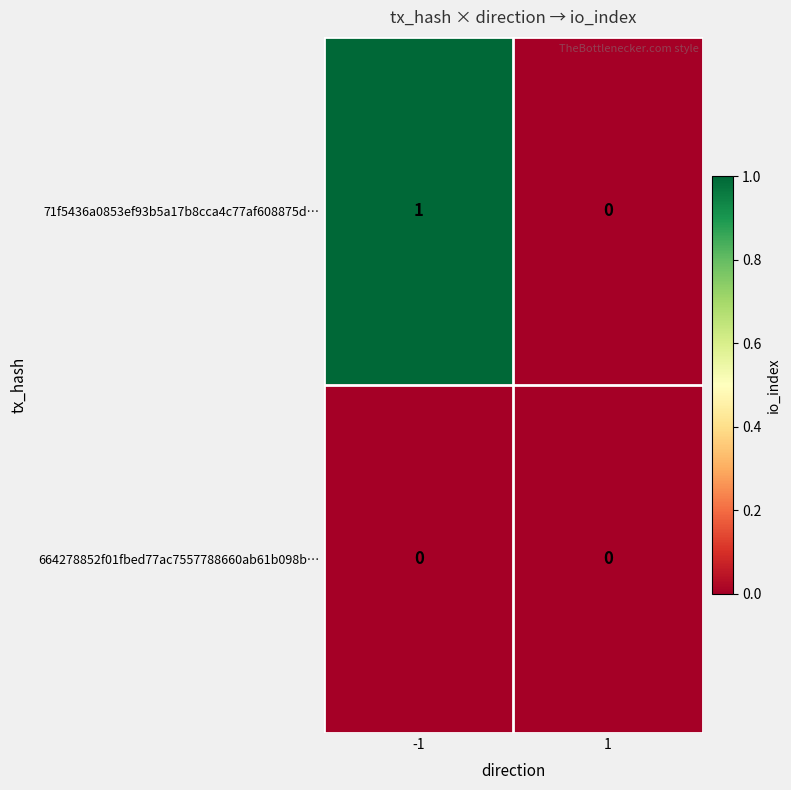

Reading left to right, extract all data points from this chart.

71f5436a0853ef93b5a17b8cca4c77af608875d…: -1=1	1=0
664278852f01fbed77ac7557788660ab61b098b…: -1=0	1=0